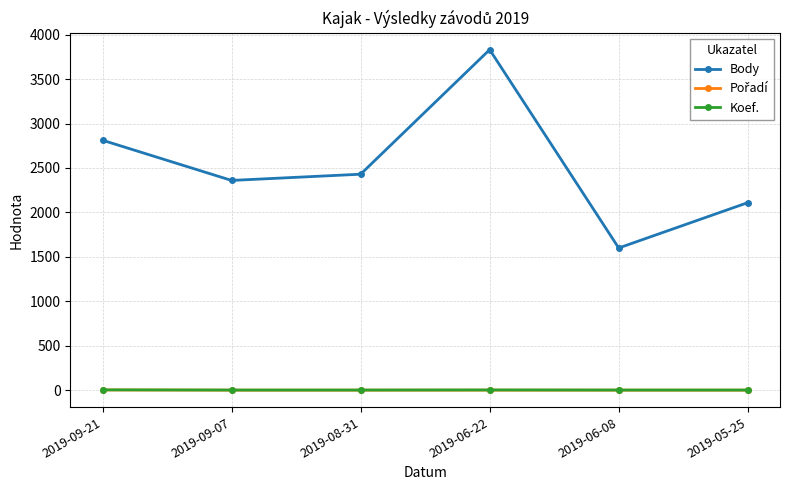

At which category is the sum across all series the highest?

2019-06-22